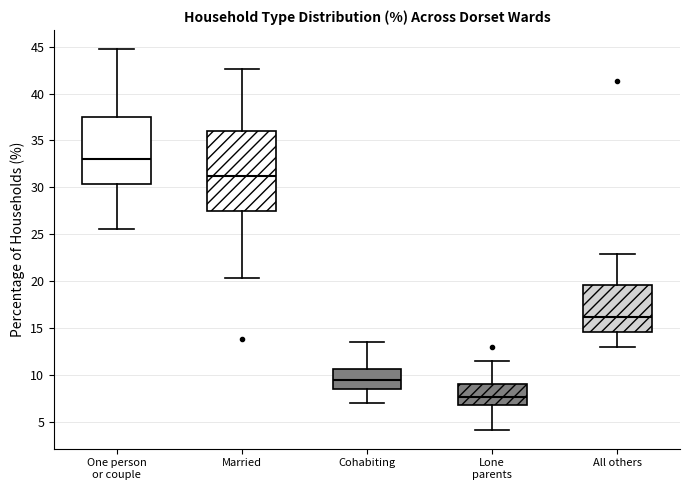

Which box is the tallest, from its lower edge to its upper edge?

Married